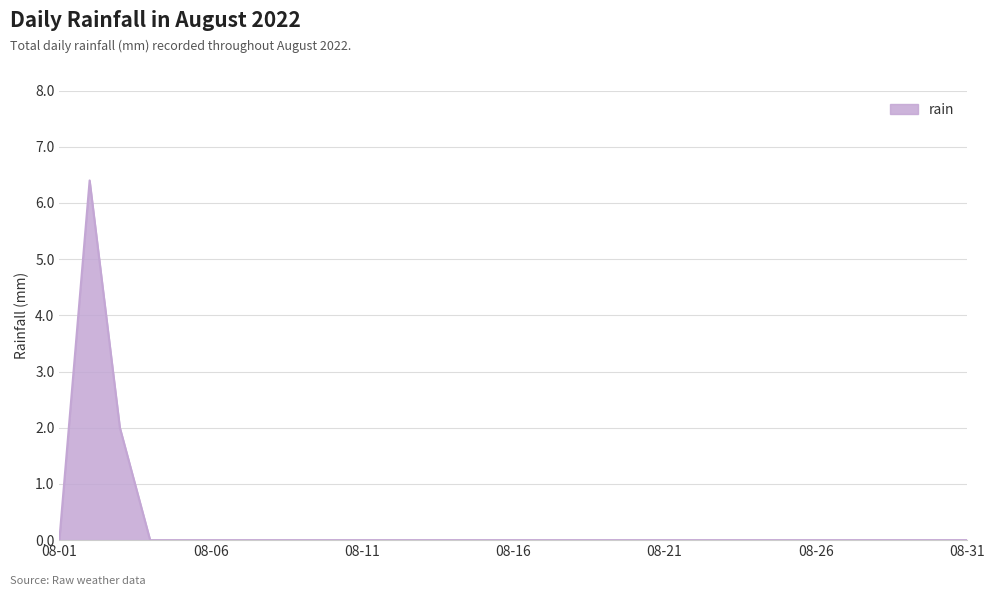

What is the difference between the second highest and minimum values?

2.0